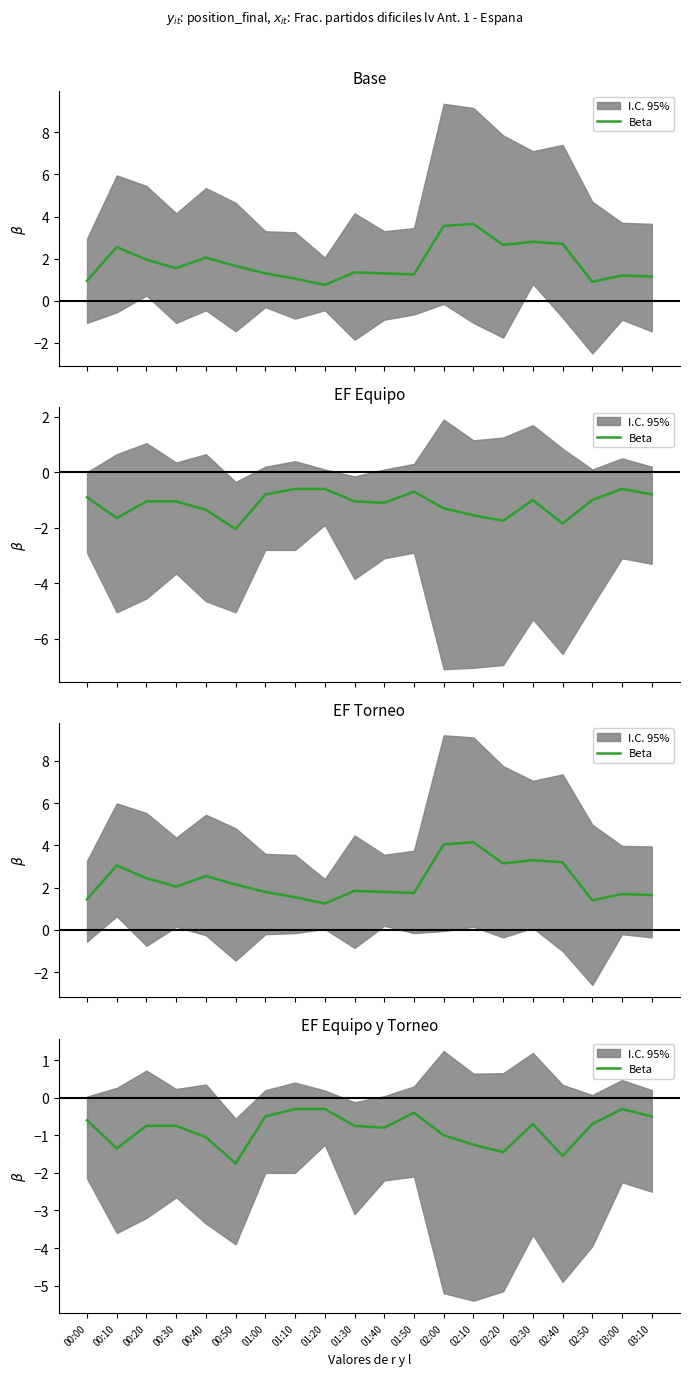

What is the change in value from 02:00 to 02:20?

-0.4